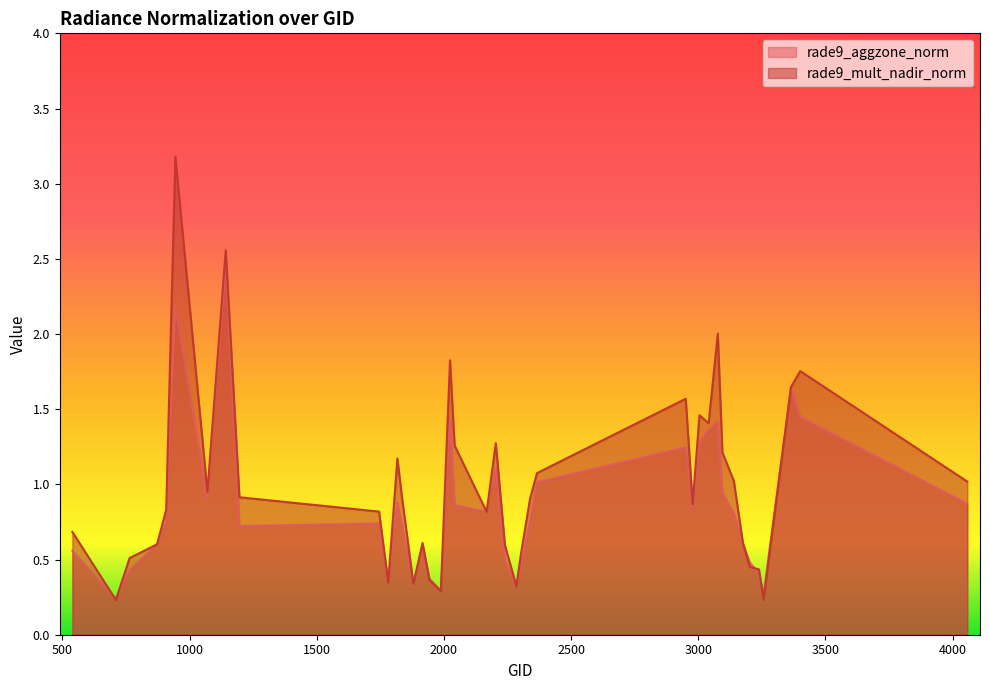

Read the rade9_mult_nadir_norm value at 3401.

1.8